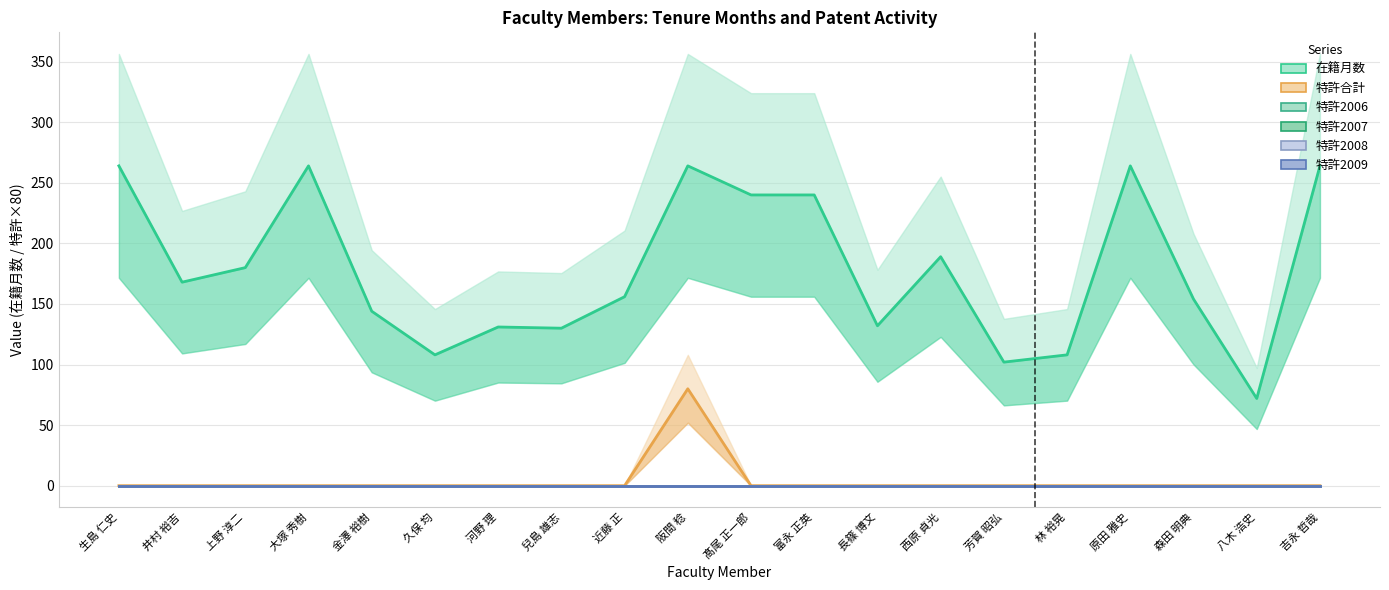

What is the difference between the maximum and minimum values in the 在籍月数 series?

192